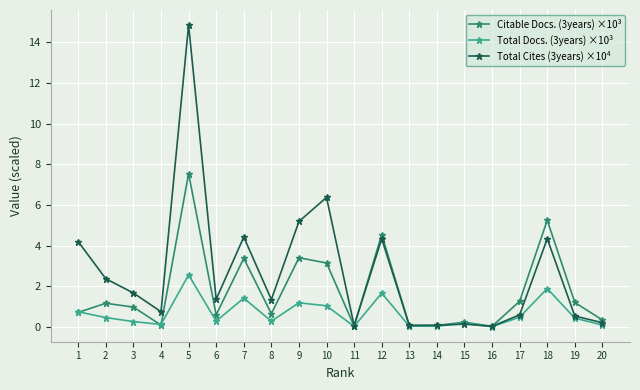

List the series in order of their peak value, highest first.

Total Cites (3years) ×10⁴, Citable Docs. (3years) ×10³, Total Docs. (3years) ×10³